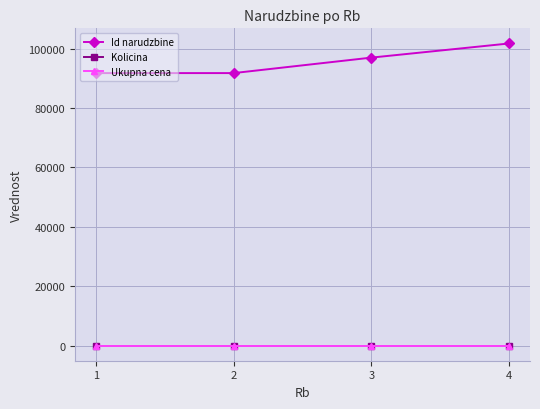

What is the total value across all series at 3?

96944